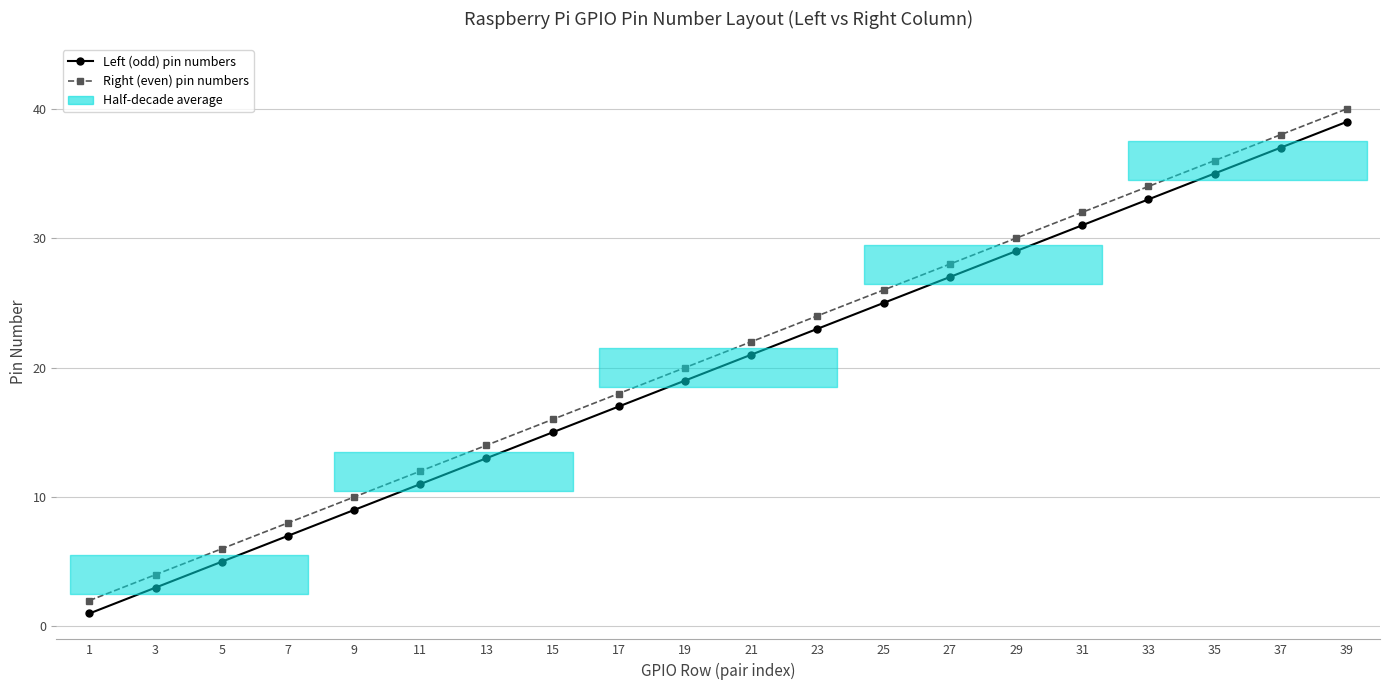

Reading right to left, list all the values displayed in this chart.

Left (odd) pin numbers: 39=39	37=37	35=35	33=33	31=31	29=29	27=27	25=25	23=23	21=21	19=19	17=17	15=15	13=13	11=11	9=9	7=7	5=5	3=3	1=1
Right (even) pin numbers: 39=40	37=38	35=36	33=34	31=32	29=30	27=28	25=26	23=24	21=22	19=20	17=18	15=16	13=14	11=12	9=10	7=8	5=6	3=4	1=2